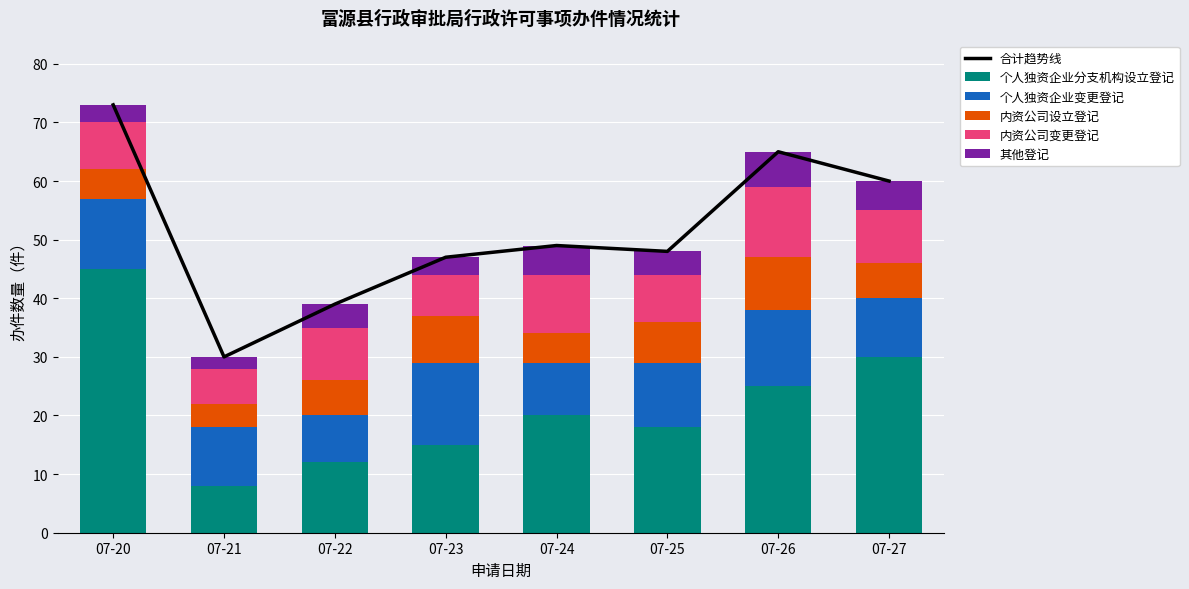

Reading left to right, list all the values displayed in this chart.

合计趋势线: 73	30	39	47	49	48	65	60
个人独资企业分支机构设立登记: 45	8	12	15	20	18	25	30
个人独资企业变更登记: 12	10	8	14	9	11	13	10
内资公司设立登记: 5	4	6	8	5	7	9	6
内资公司变更登记: 8	6	9	7	10	8	12	9
其他登记: 3	2	4	3	5	4	6	5